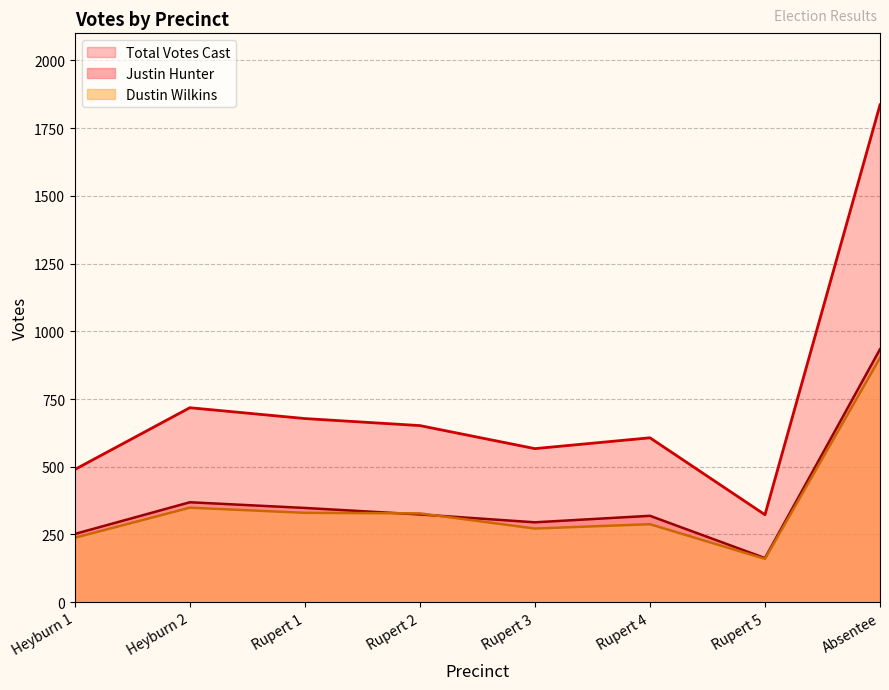

Between Heyburn 2 and Rupert 5, which series saw the biggest shift?

Total Votes Cast